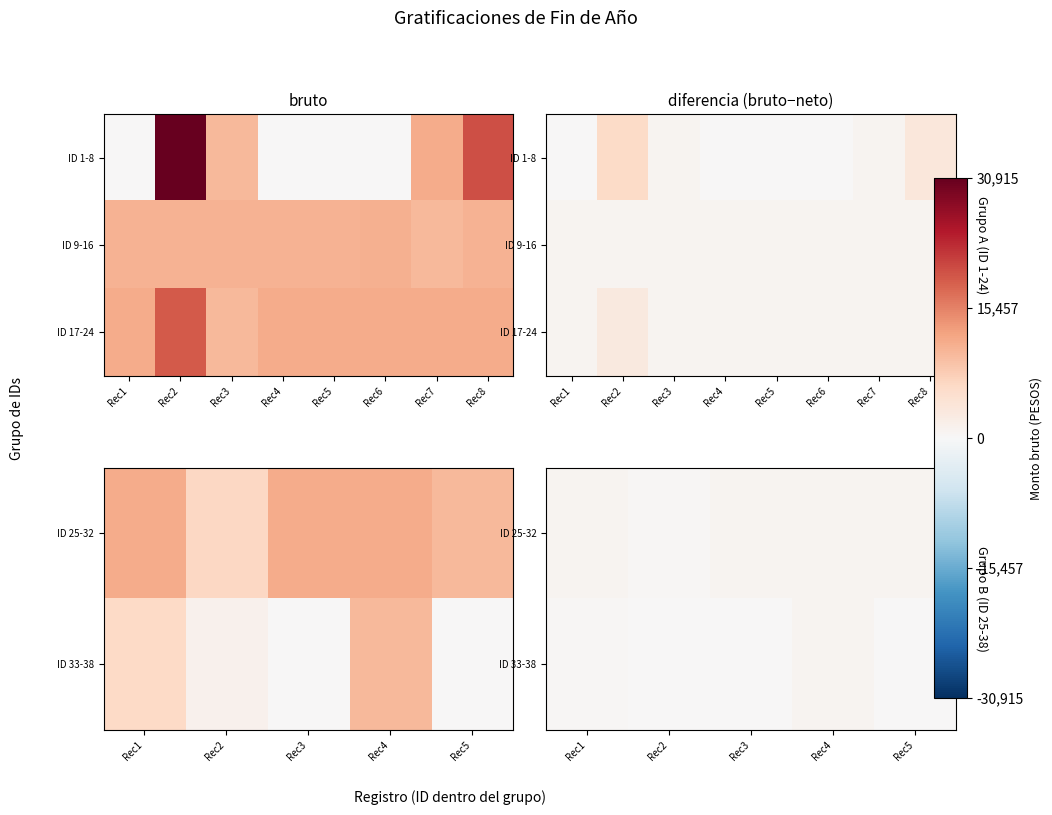

Rank the categories by ID_9_to_16 value from lowest to highest.

Rec7, Rec1, Rec2, Rec3, Rec4, Rec5, Rec8, Rec6